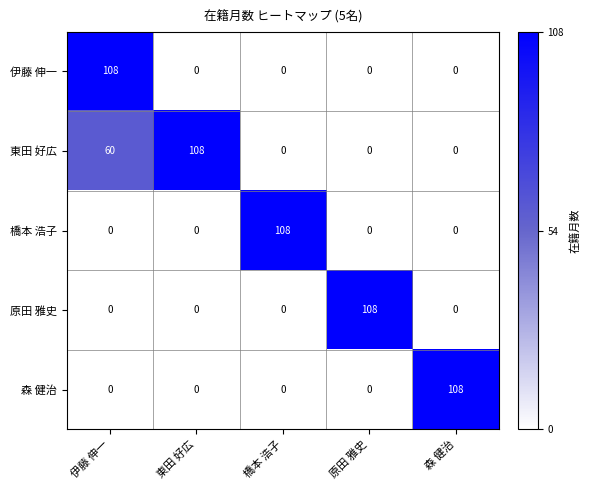

What is the total value across all series at 伊藤 伸一?

168